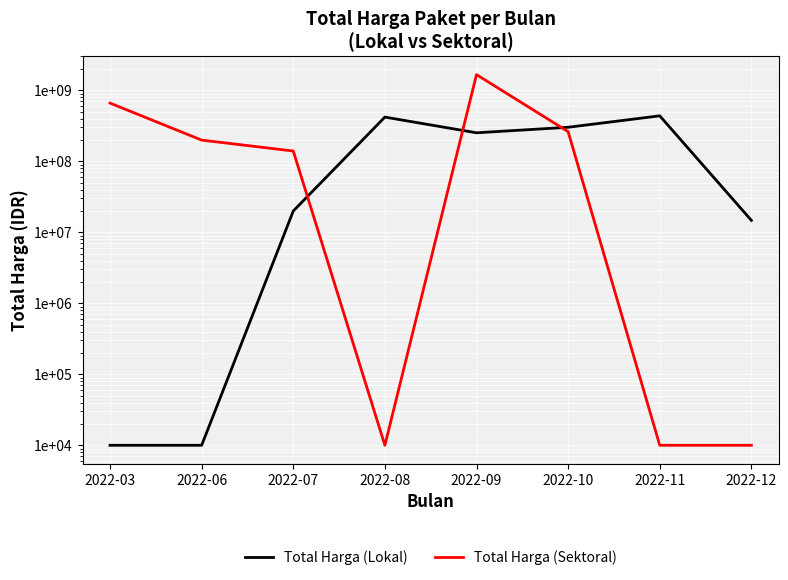

What is the minimum value shown in the chart?

10000